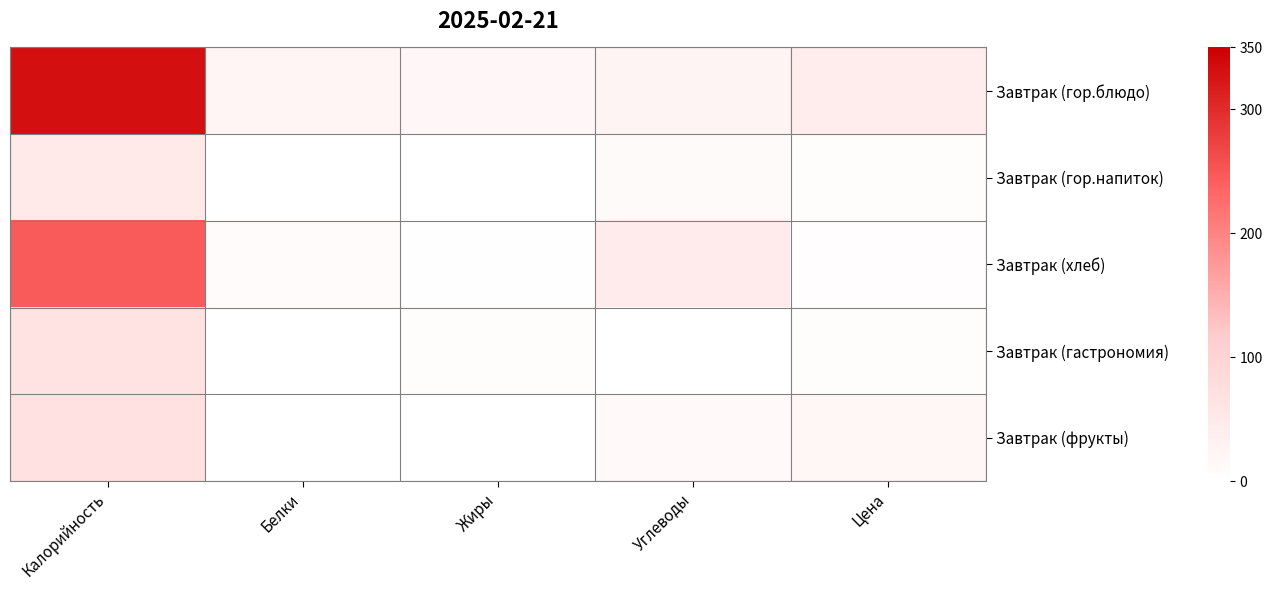

List the series in order of their peak value, highest first.

Завтрак (гор.блюдо), Завтрак (хлеб), Завтрак (фрукты), Завтрак (гастрономия), Завтрак (гор.напиток)